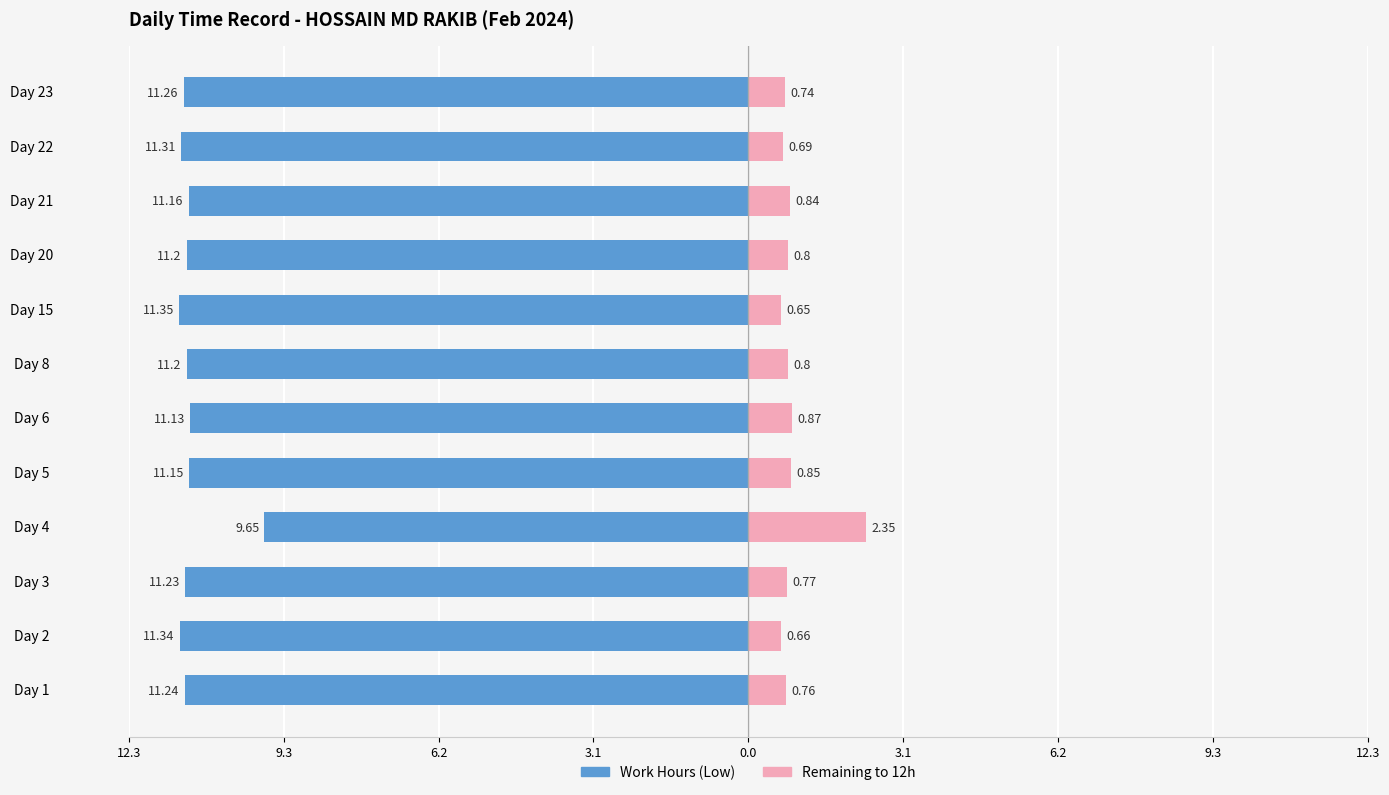

Which series has the widest spread of values?

Remaining to 12h